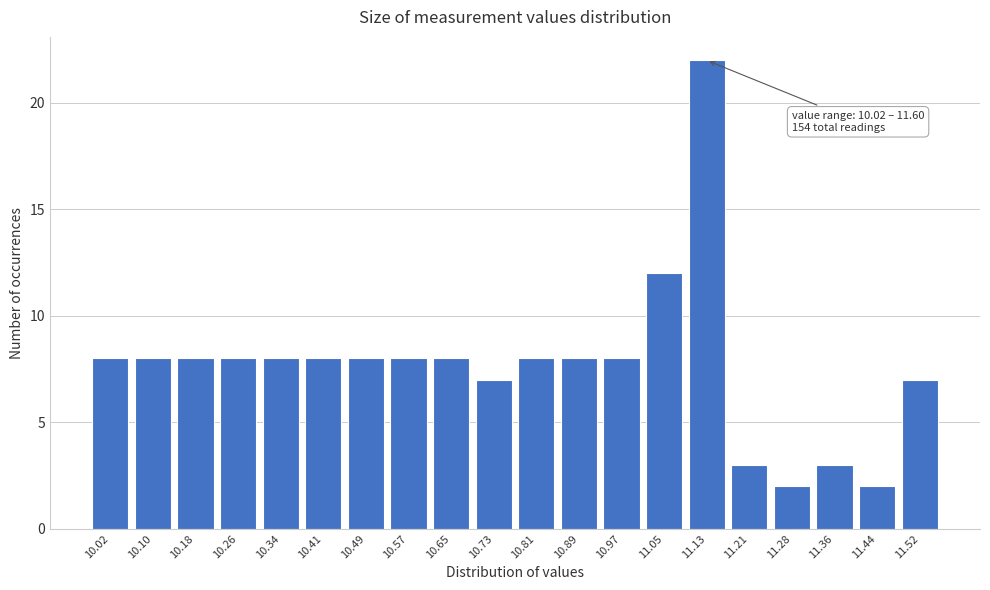

Reading right to left, list all the values displayed in this chart.

7	2	3	2	3	22	12	8	8	8	7	8	8	8	8	8	8	8	8	8